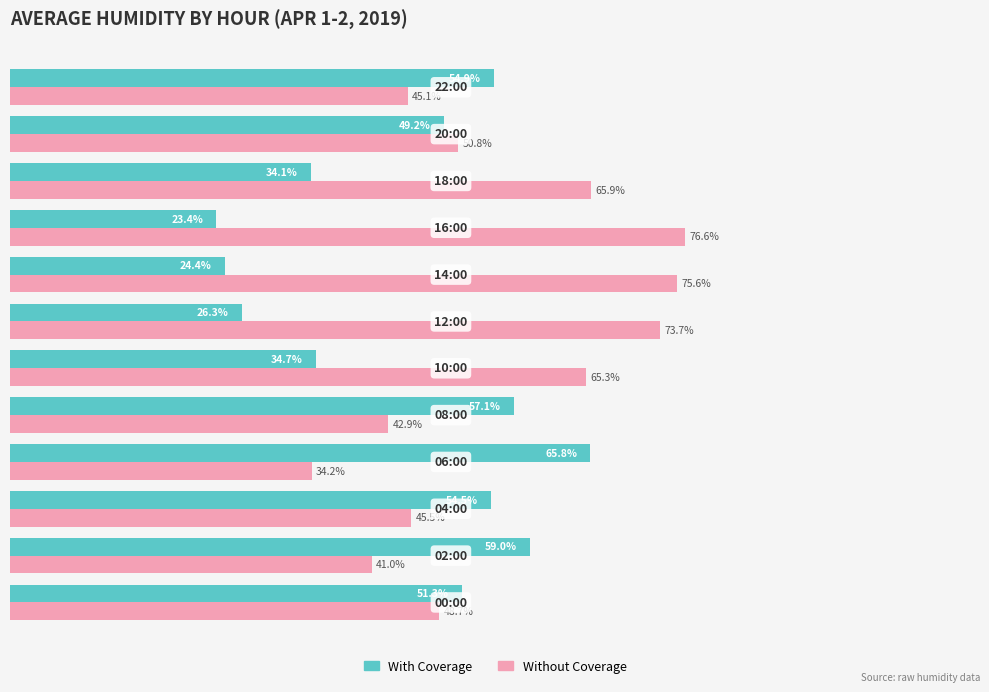

Which series has the largest total across all categories?

Without Coverage